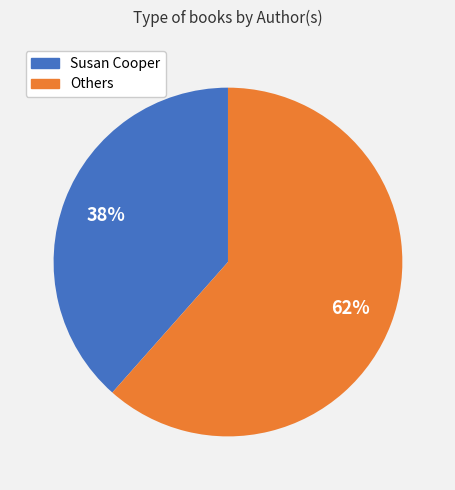

Is there any slice that represents more than half of the pie?

Yes